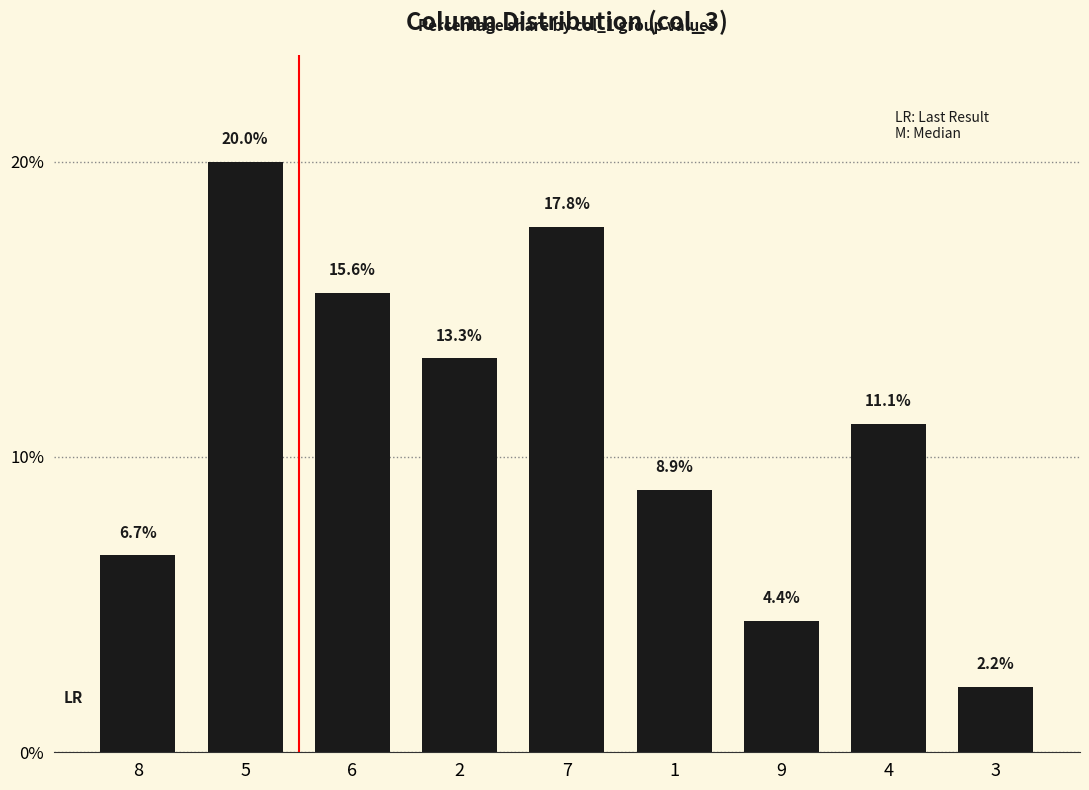

How many distinct data groups are displayed?

1